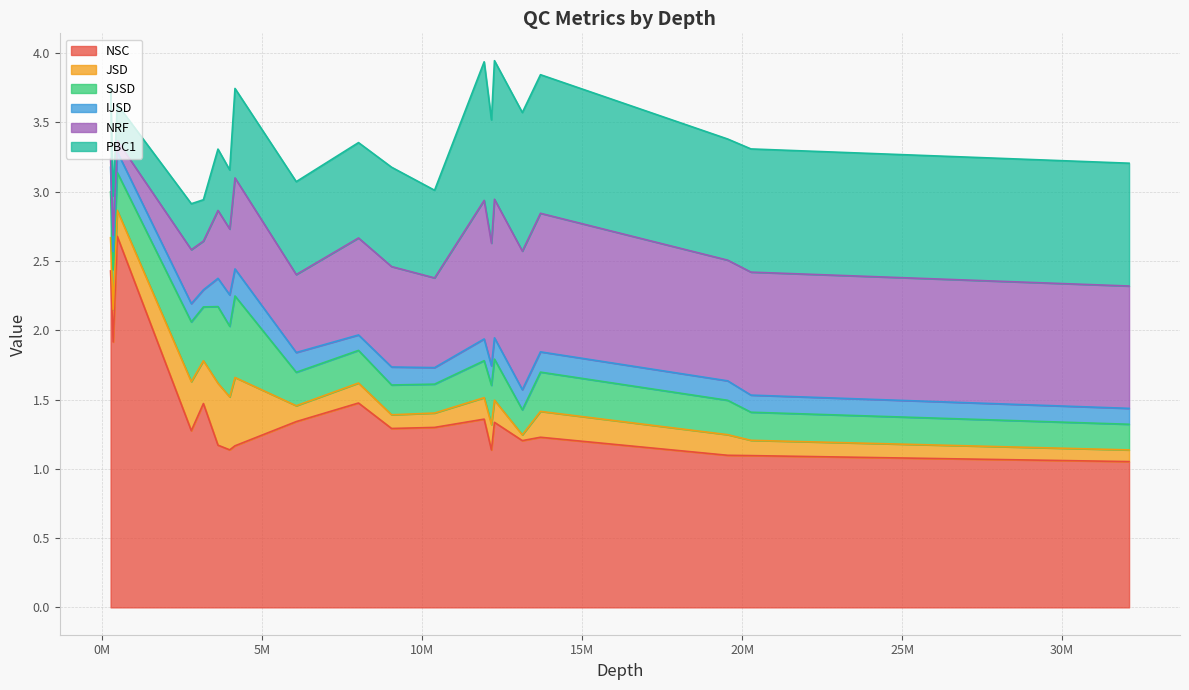

What is the maximum value for NSC?

2.7